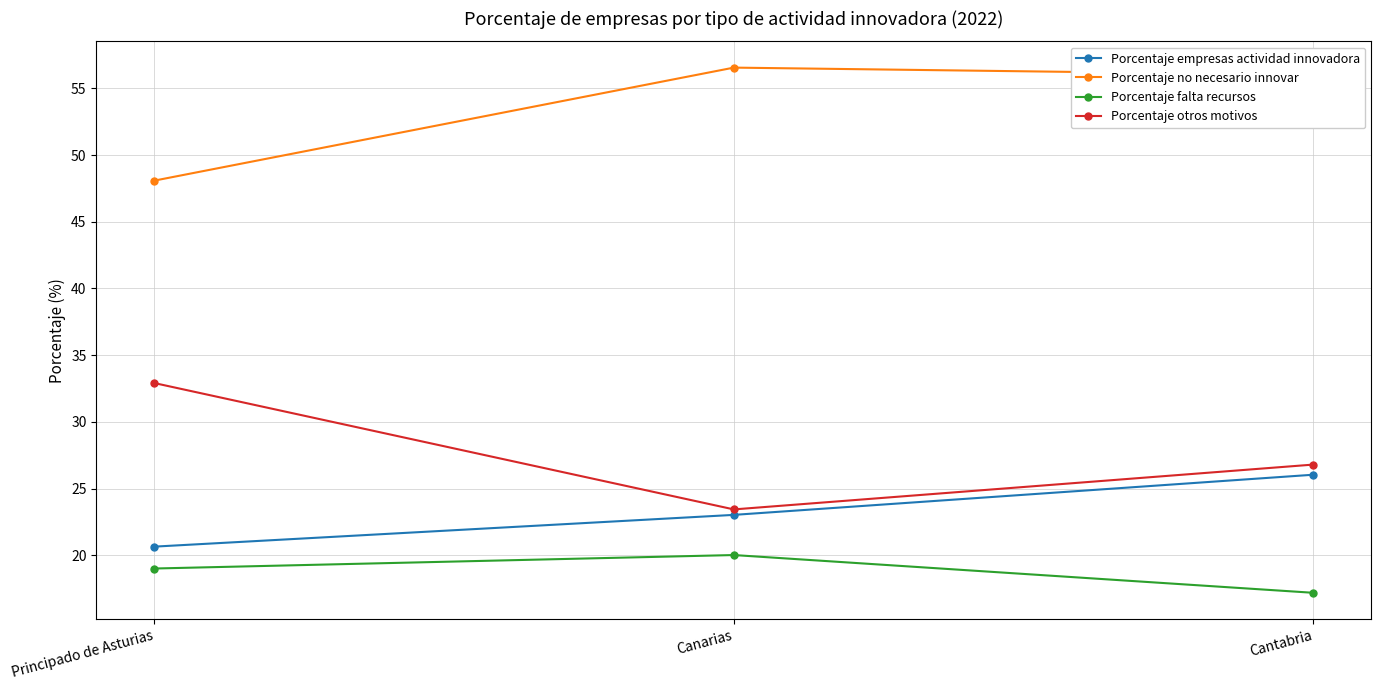

List the labels in order of Porcentaje no necesario innovar value, largest first.

Canarias, Cantabria, Principado de Asturias